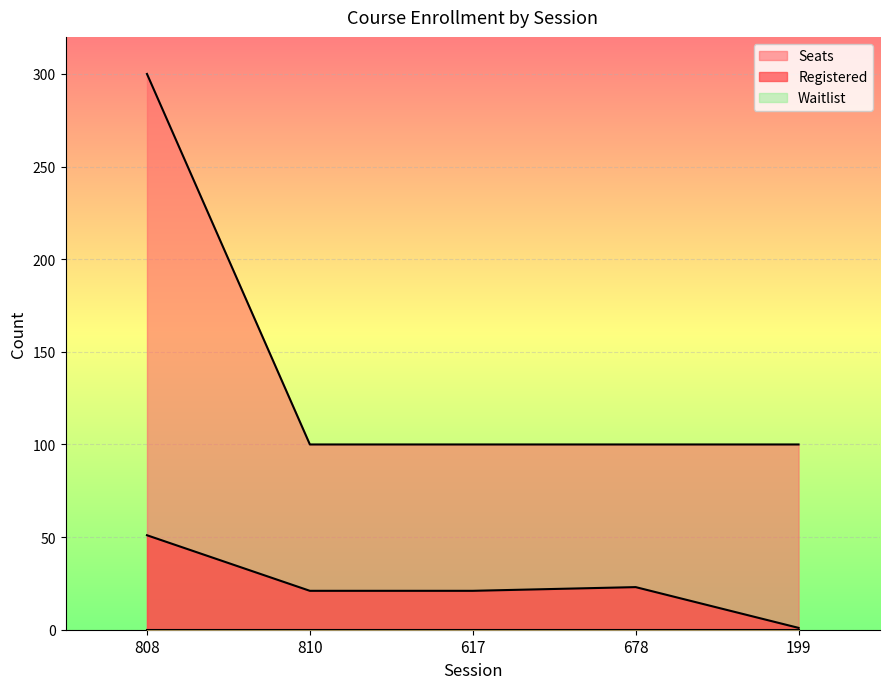

Which series has the widest spread of values?

Seats